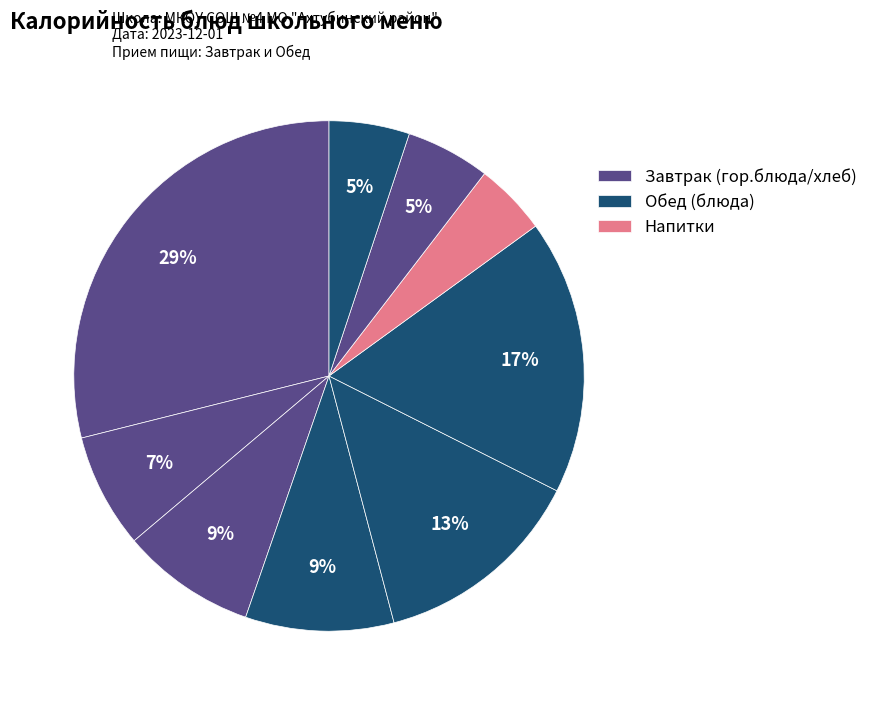

How many segments does this pie chart have?

9